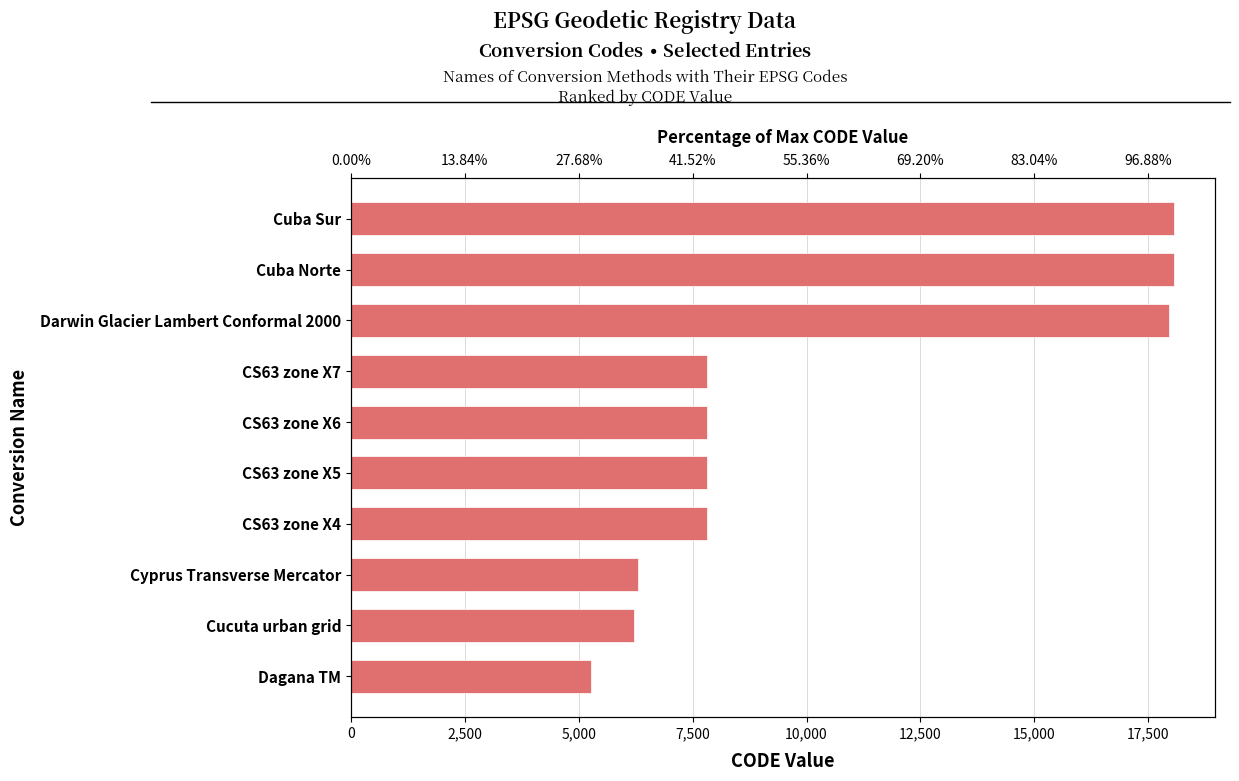

What is the sum of all values?

103187